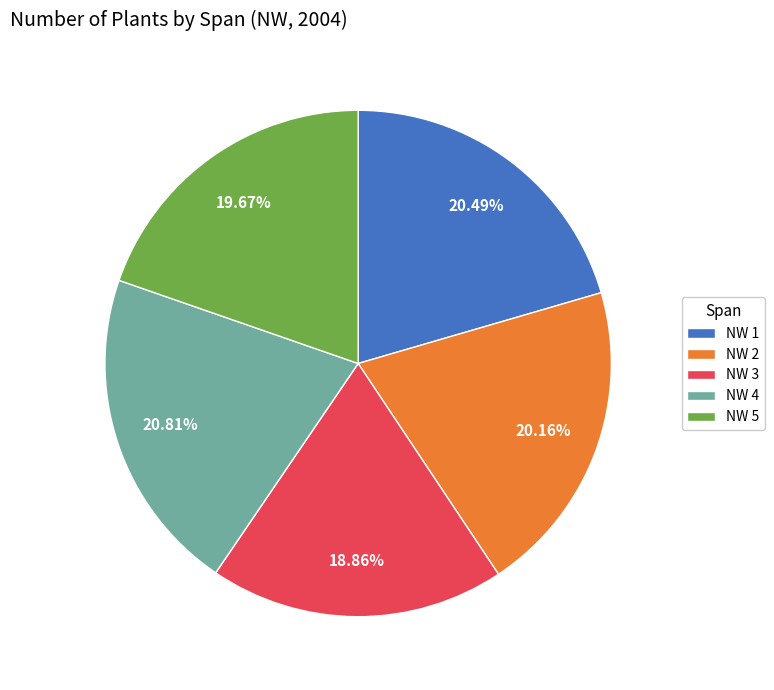

Approximately how many times larger is the value at NW 4 compared to NW 3?

1.1